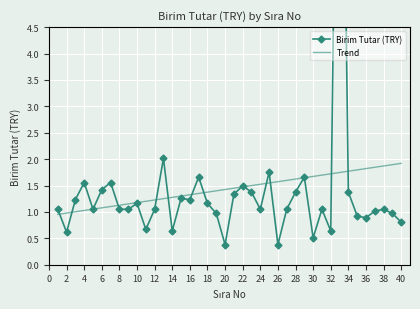

True or false: Trend has more than 1 interior local peaks.

False